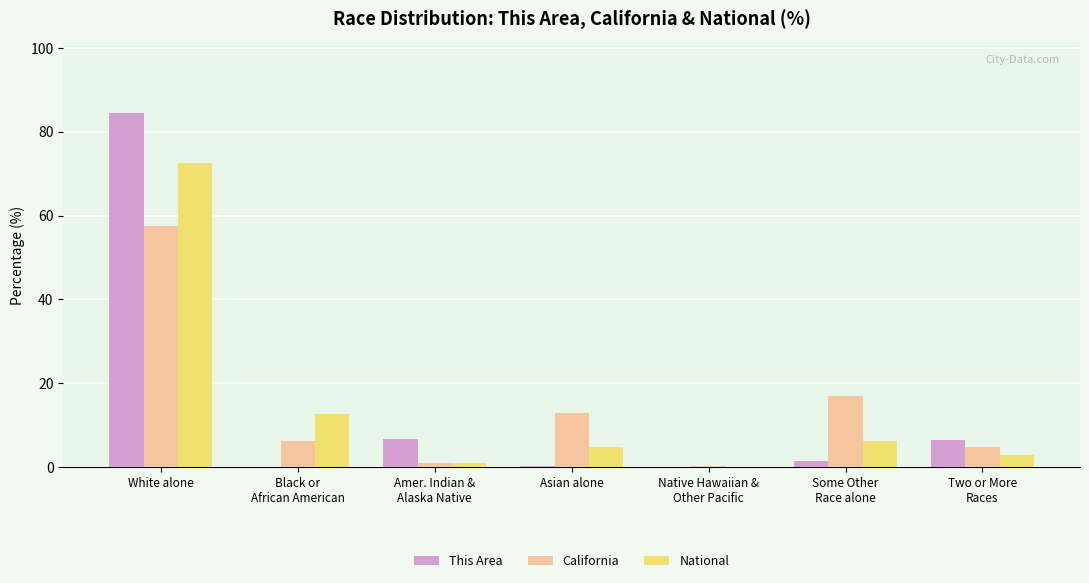

Read the This Area value at White alone.

84.4